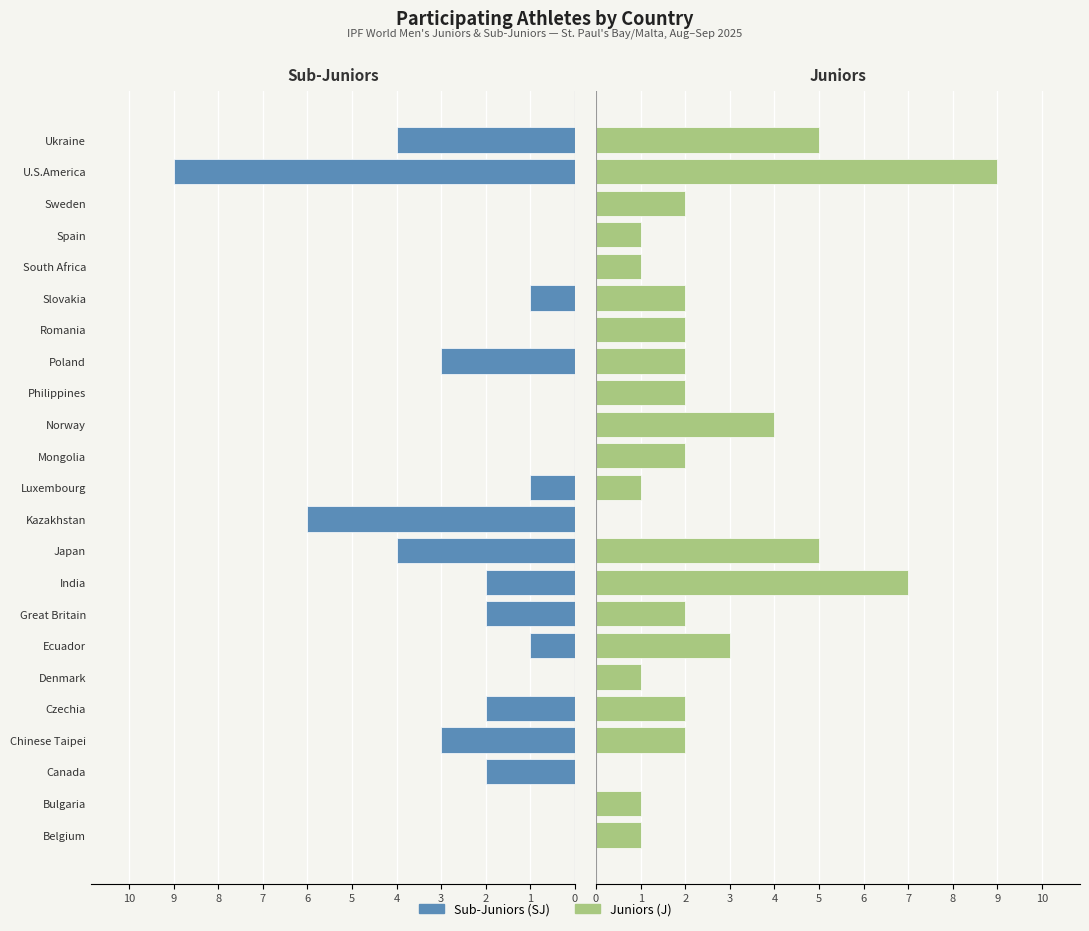

How many values in the Sub-Juniors (SJ) series are below 1?

10